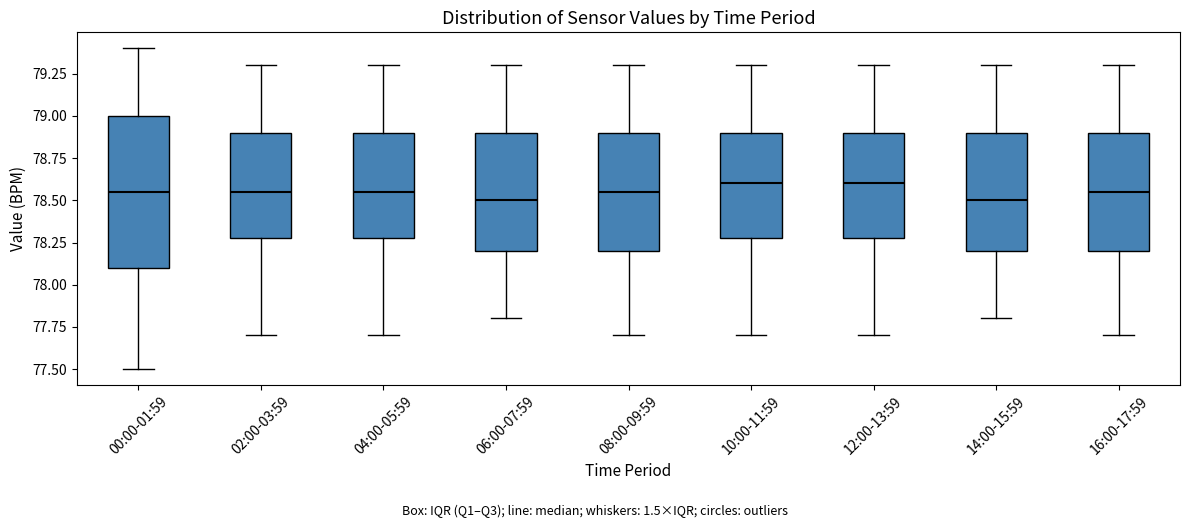

Where is the lower edge of the box for 04:00-05:59 on the y-axis? The values are not printed on the chart, so give them approximately, as read against the axis.

78.30